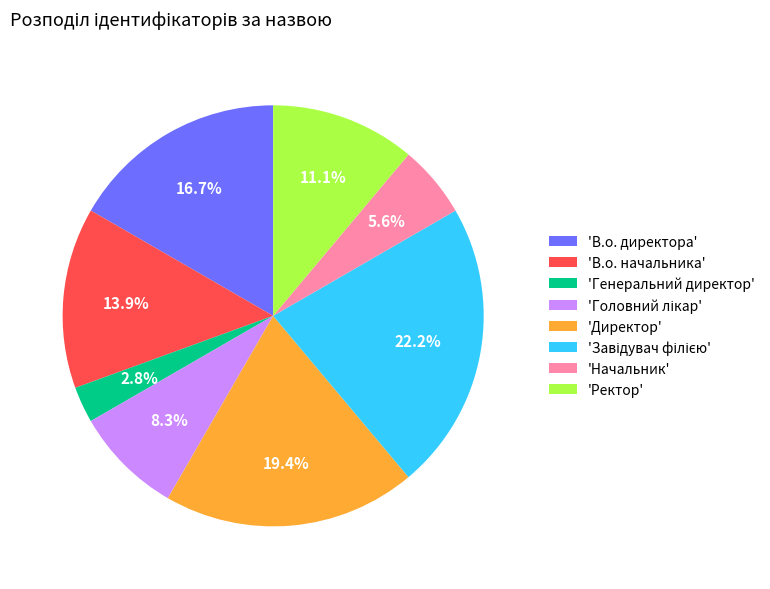

Combined, what portion of the pie is 'Директор' and 'В.о. начальника'?

33.3%